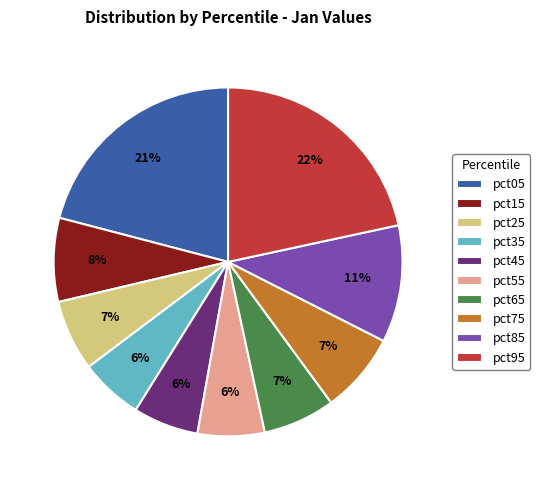

Combined, do pct15 and pct35 account for over 50%?

No